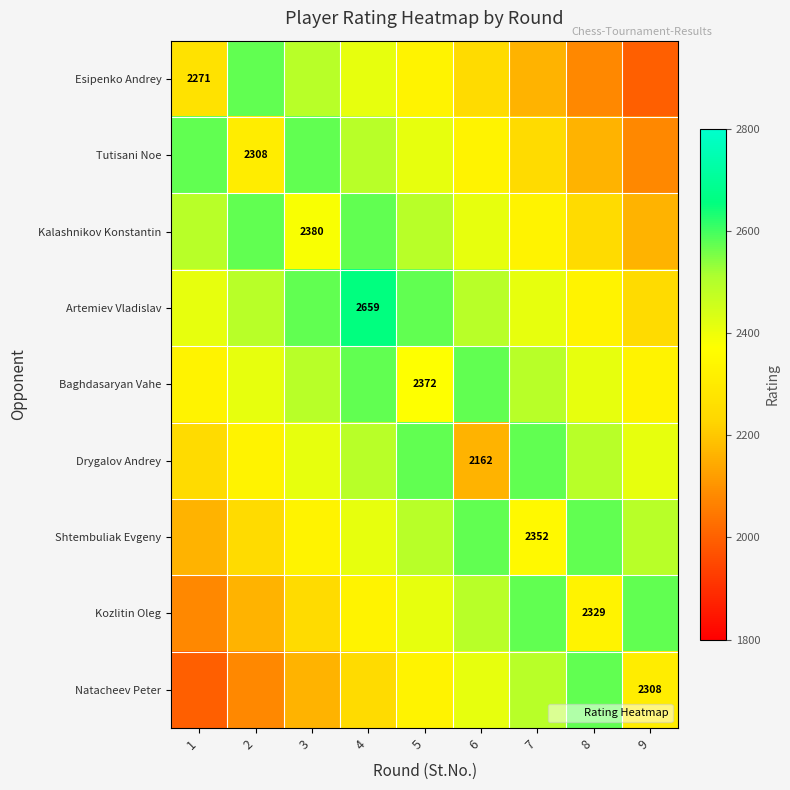

Which label corresponds to the smallest value in the chart?

9